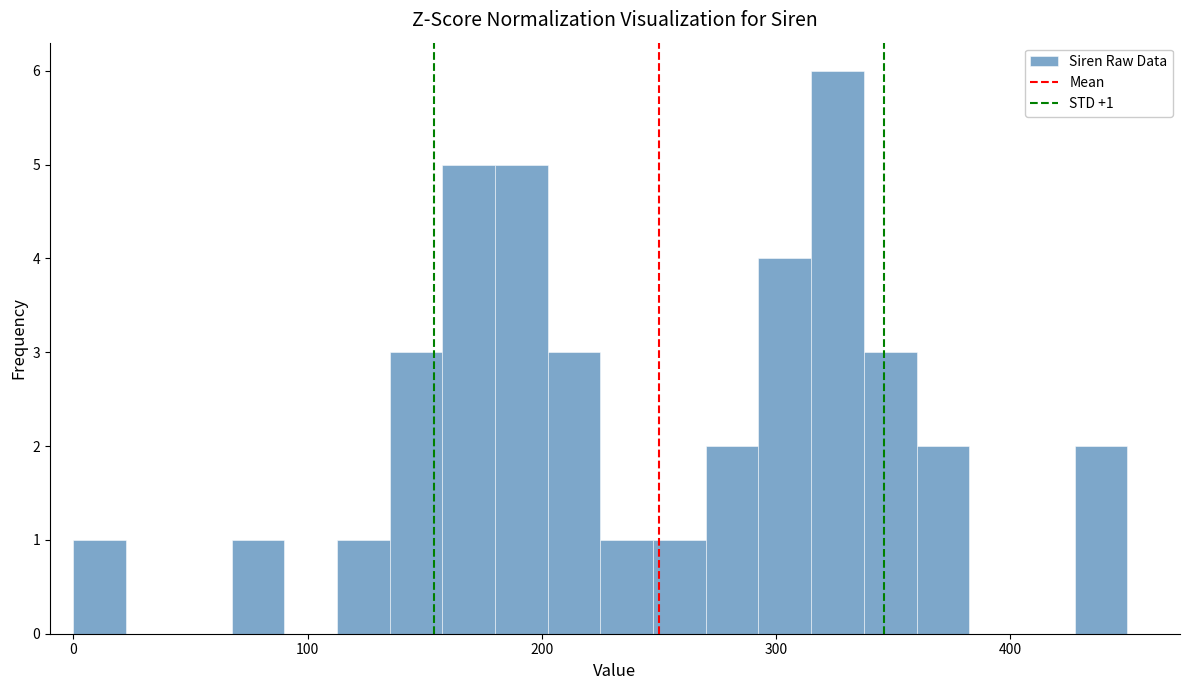

Read against the x-axis, roughly where is the centre of the tallest bar?

330